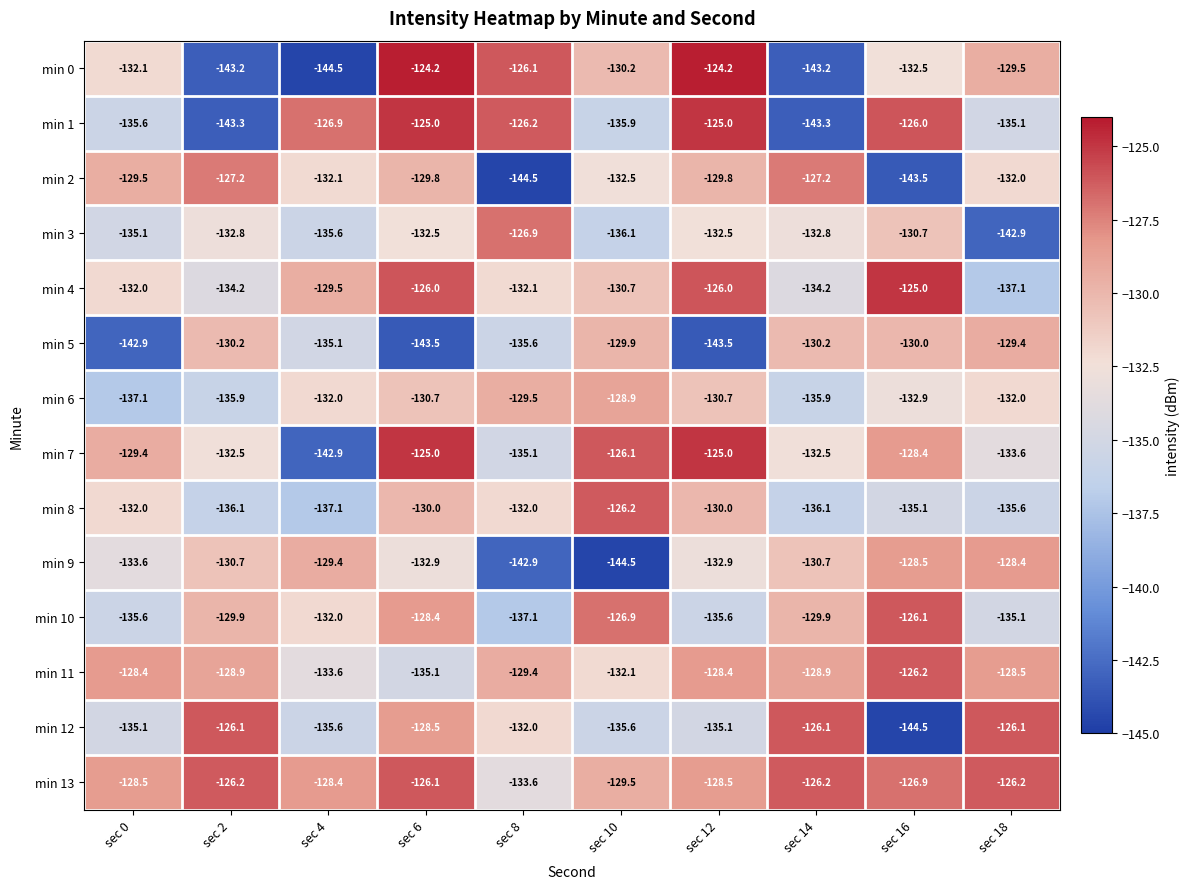

Read the min 13 value at sec 2.

-126.2